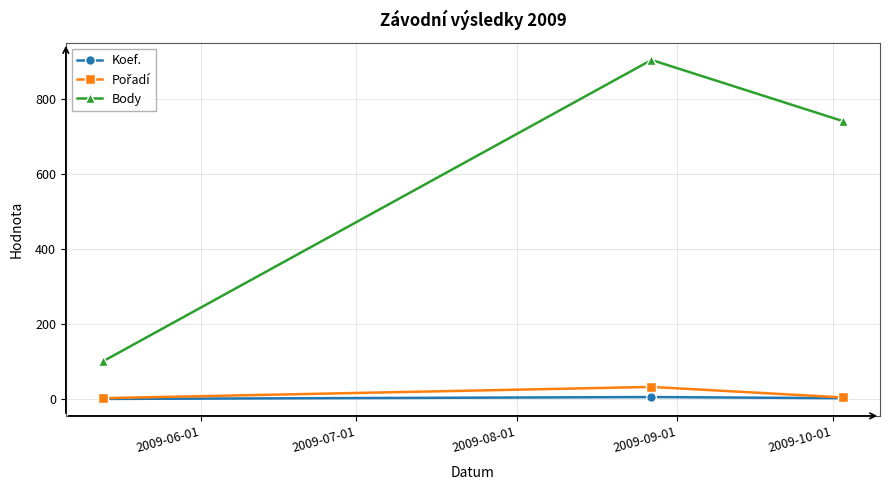

Which series has the largest range (max minus min)?

Body